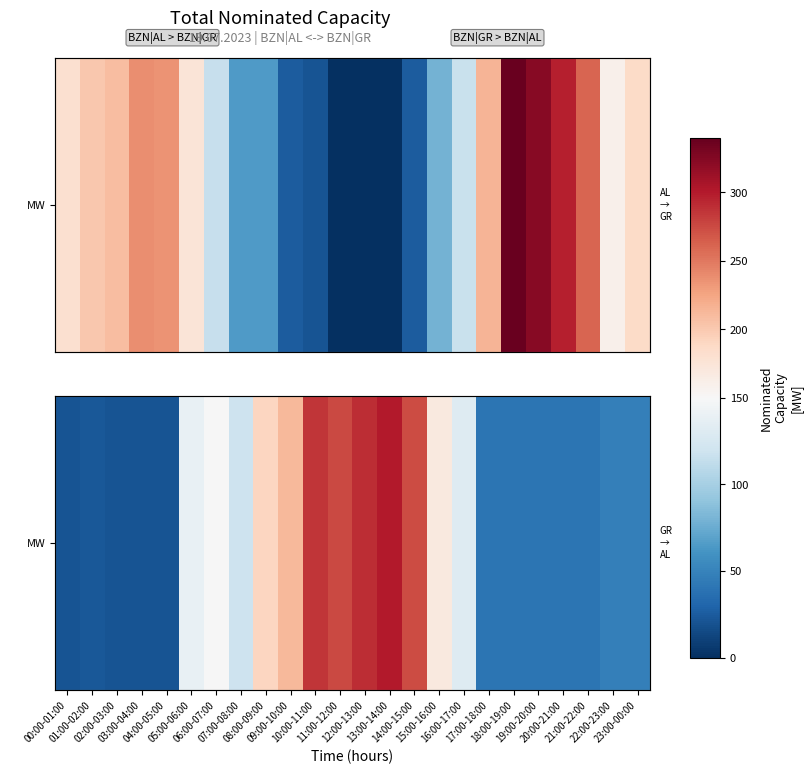

How many values are below 119?

12